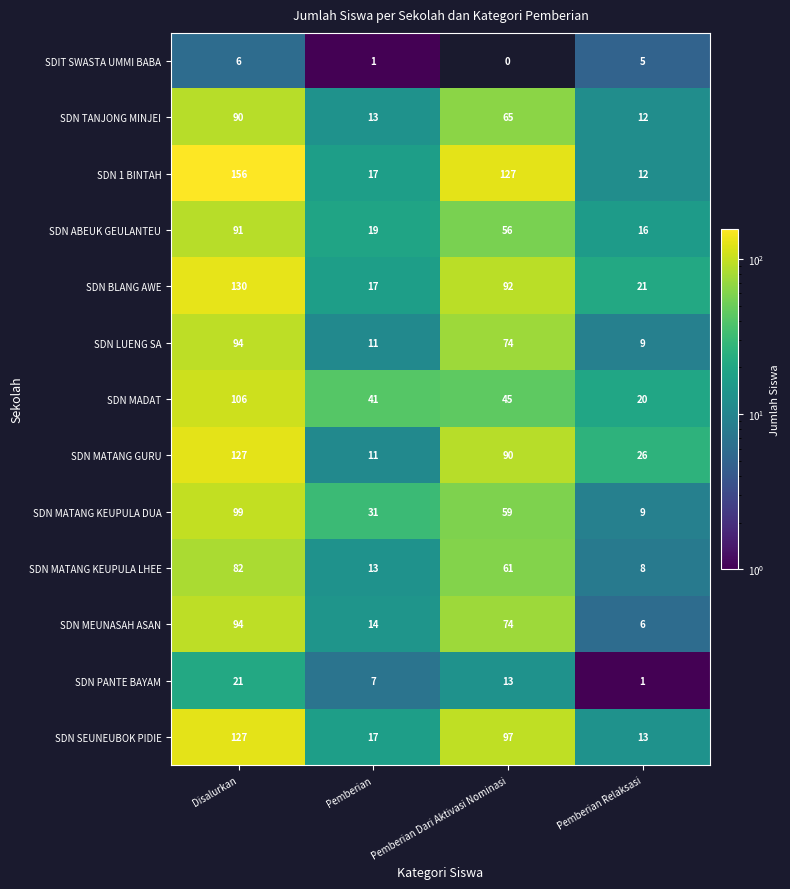

How many series are shown in this chart?

13